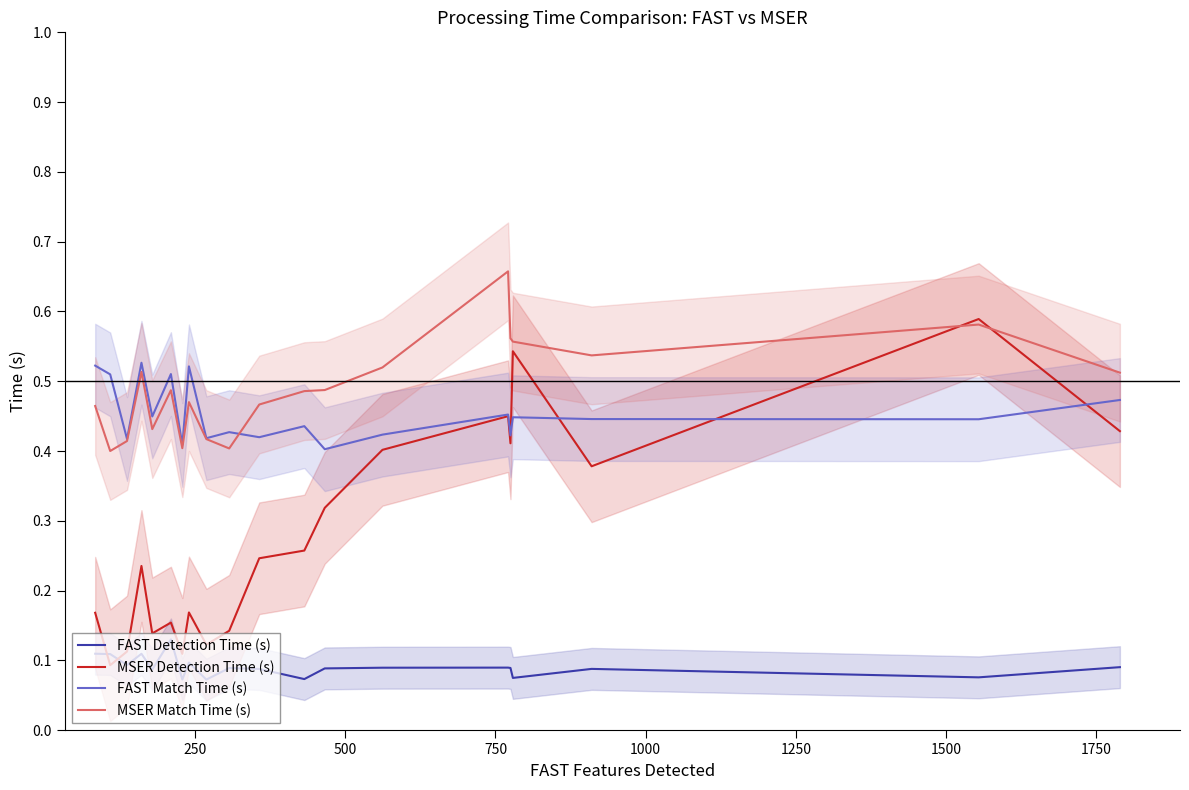

True or false: FAST Detection Time (s) and FAST Match Time (s) intersect in this chart.

False